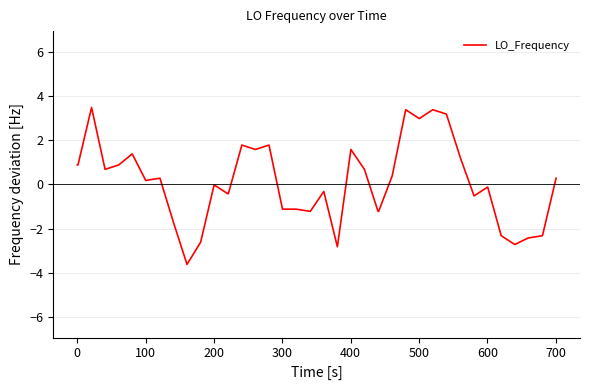

Does the chart display data point markers on the line(s)?

No